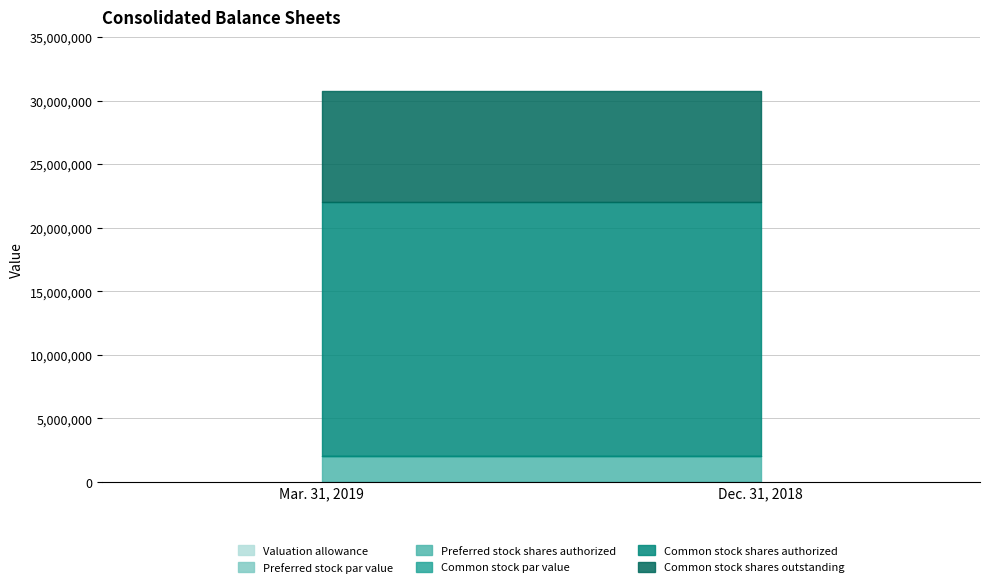

Is it true that Preferred stock par value equals 5 at Mar. 31, 2019?

True